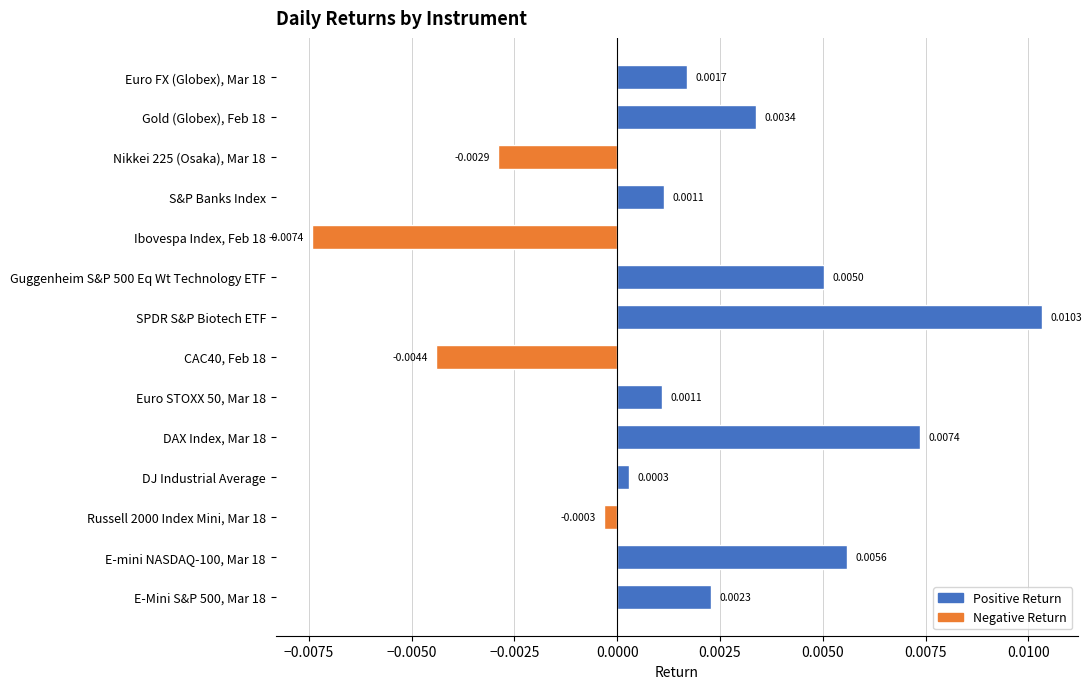

How many data points does each series have?

14